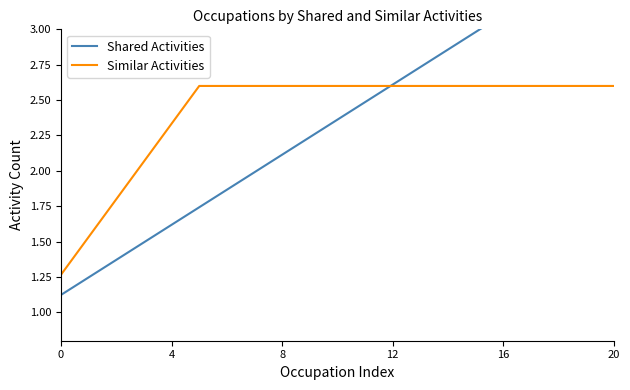

Is it true that Similar Activities equals 2.6 at 6?

True